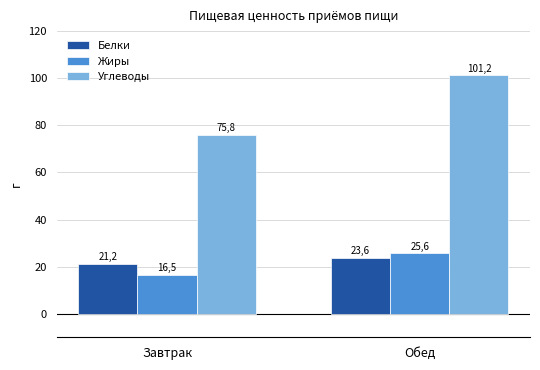

What is the difference between the highest and lowest values at Завтрак?

59.3